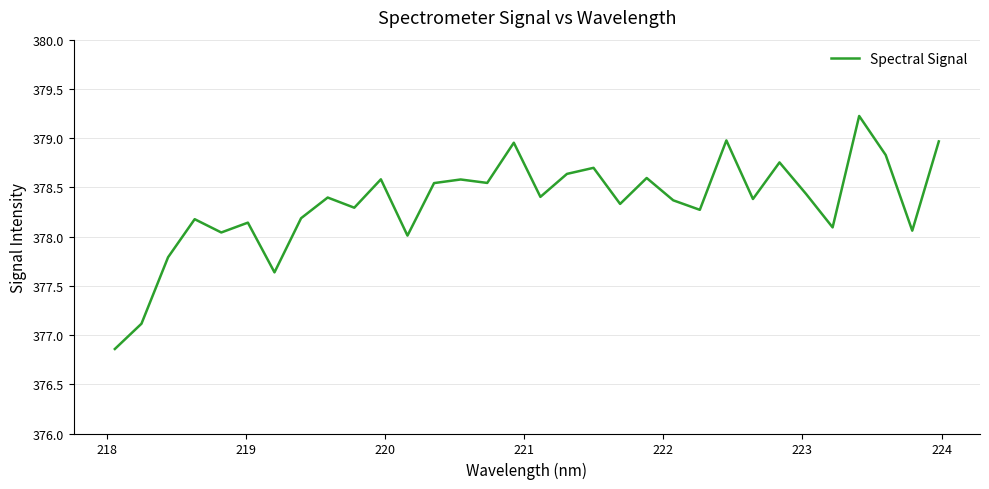

What is the greatest value displayed?

379.2